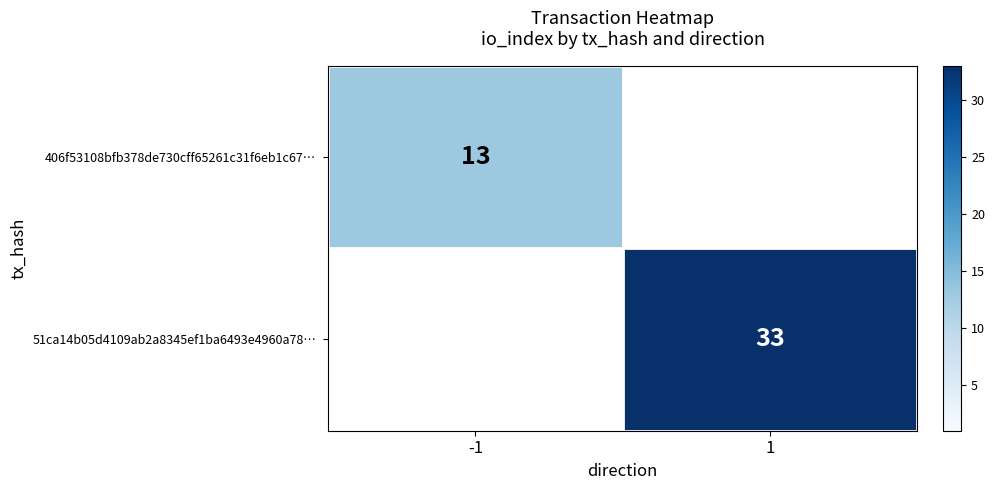

True or false: 51ca14b05d4109ab2a8345ef1ba6493e4960a78… has a value of 54 at 1.

False